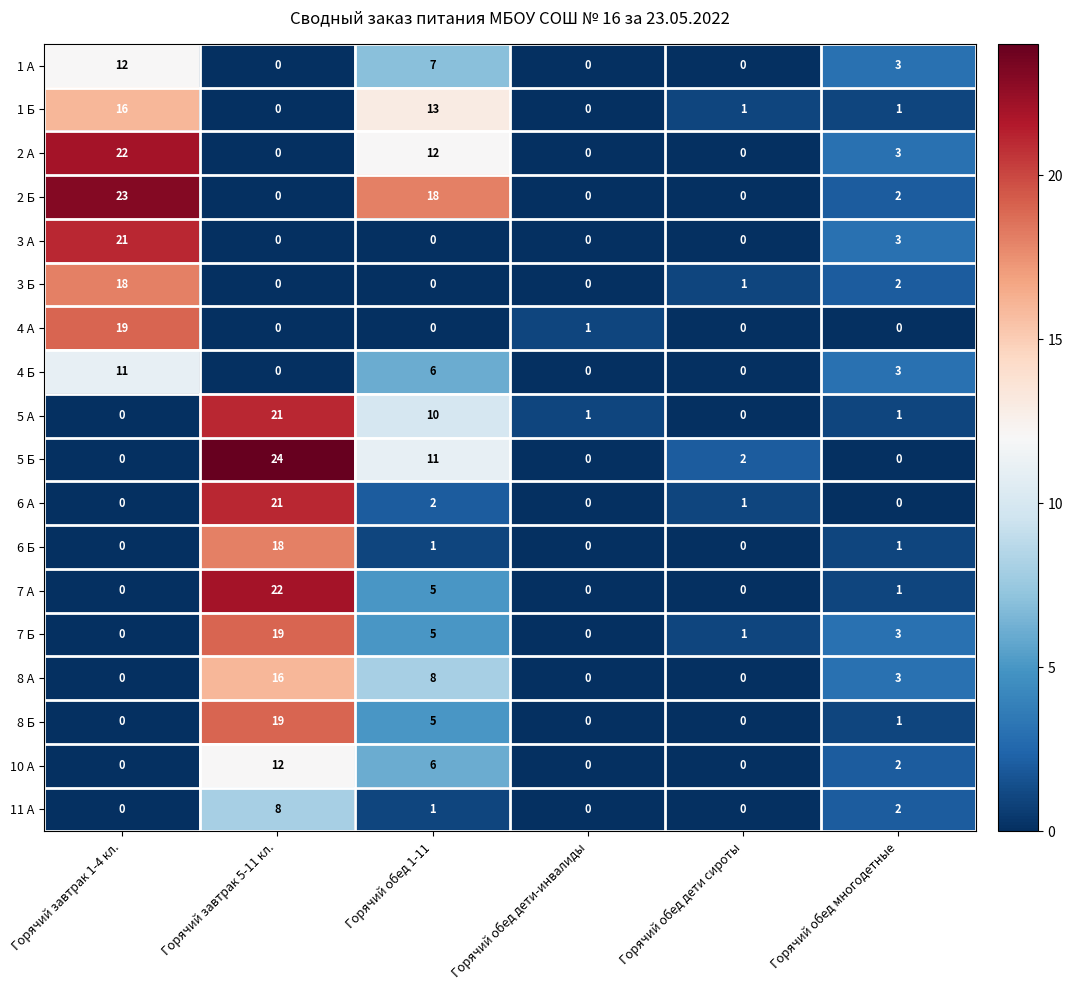

Which series has the largest range (max minus min)?

5 Б